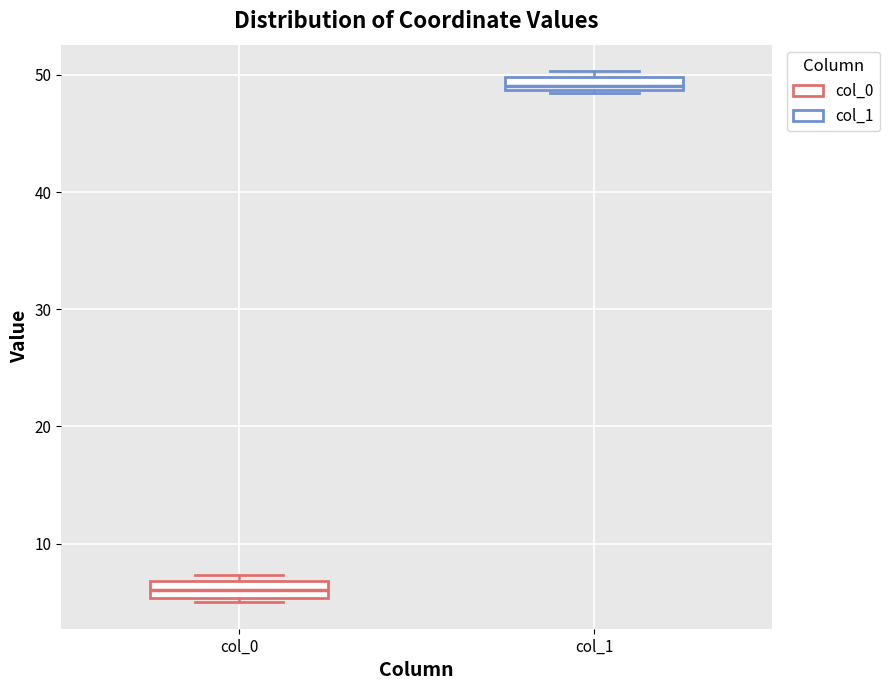

Which box has the lowest median line?

col_0